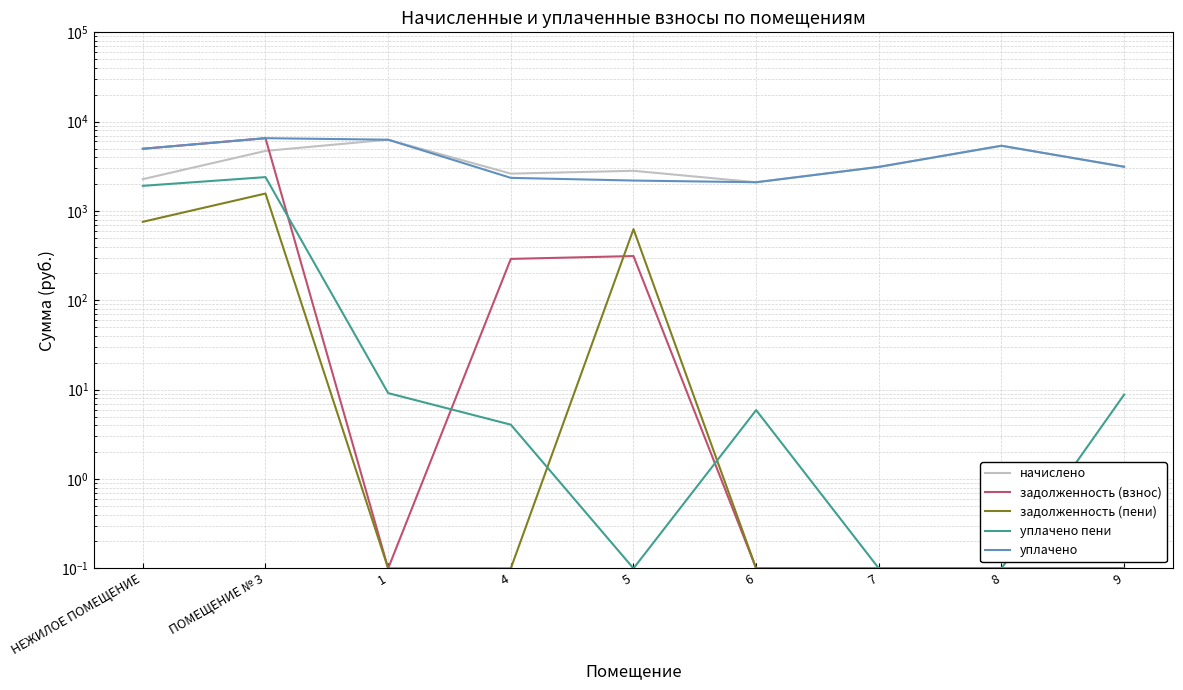

Where is the first local maximum for уплачено пени?

ПОМЕЩЕНИЕ № 3